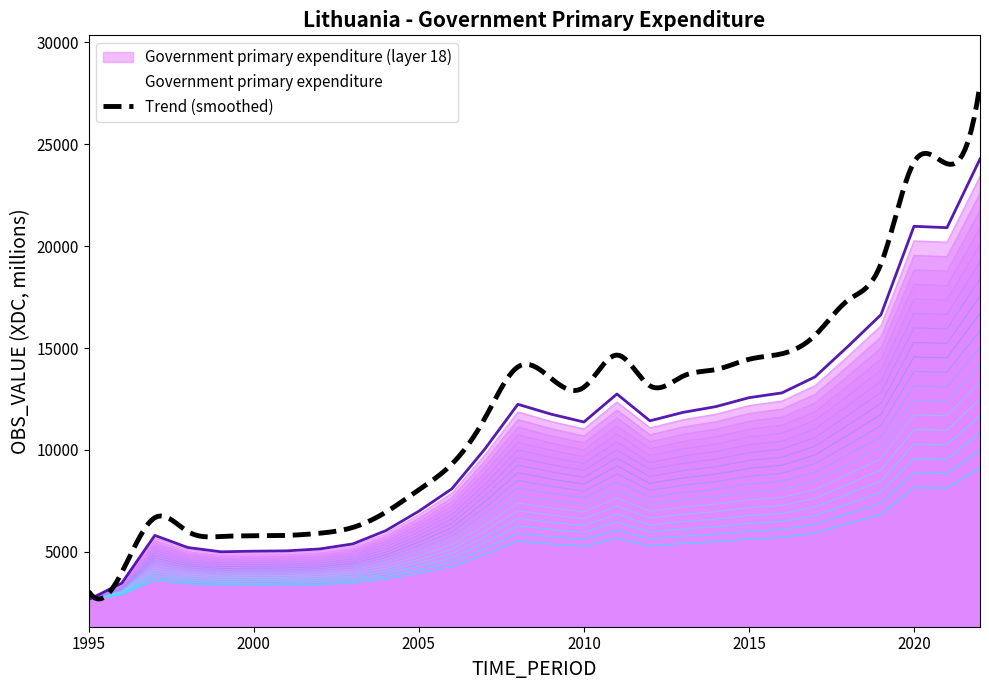

True or false: the data shows 6590.5 at 2016.

False